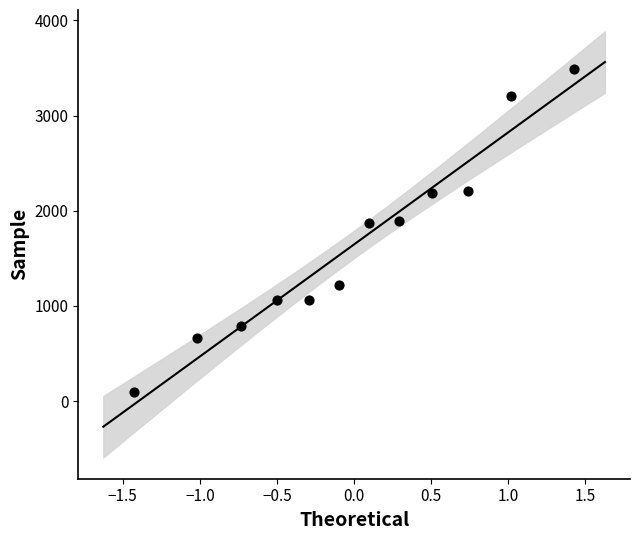

What is the average Y value?

1647